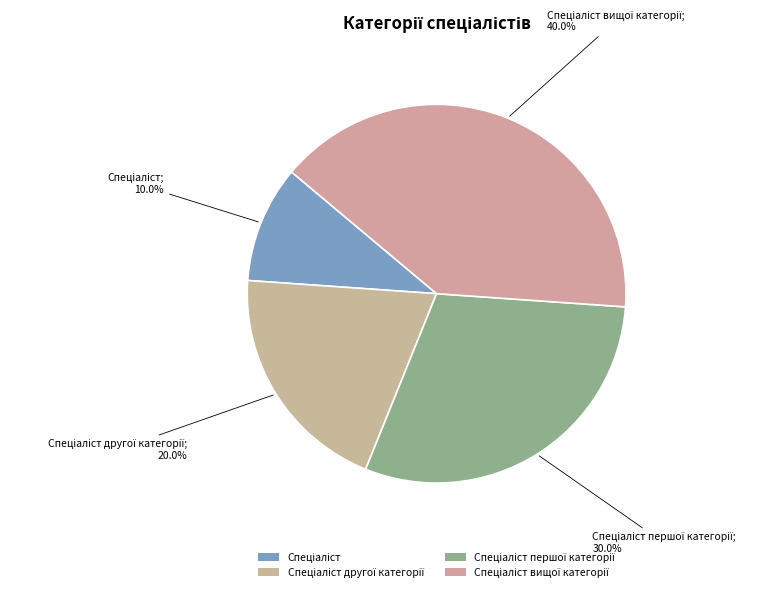

Rank the categories by value from highest to lowest.

Спеціаліст вищої категорії, Спеціаліст першої категорії, Спеціаліст другої категорії, Спеціаліст